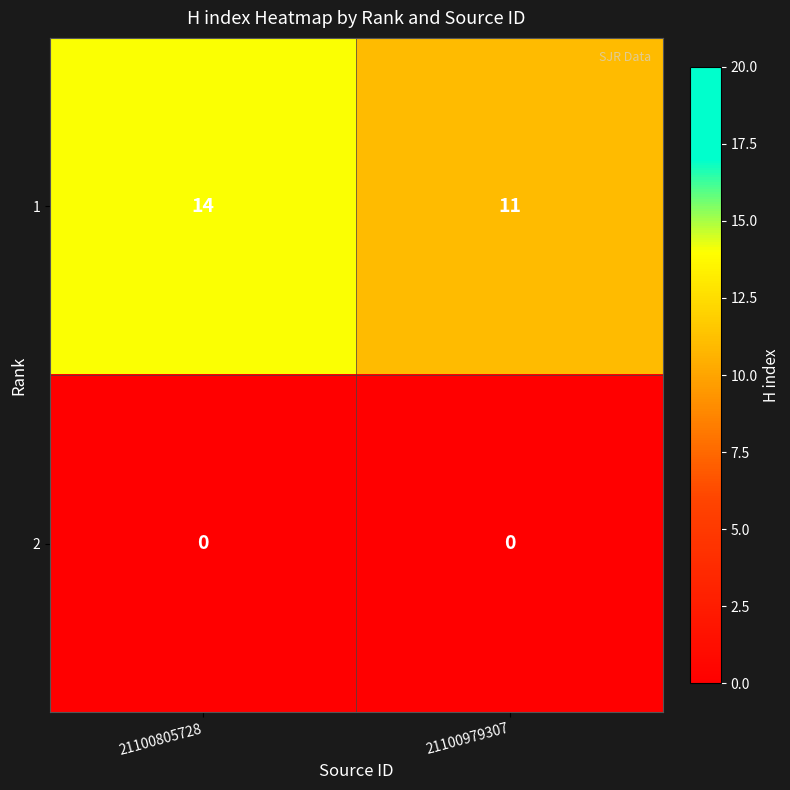

Is the value of 2 at 21100979307 greater than the value of 1 at 21100979307?

No